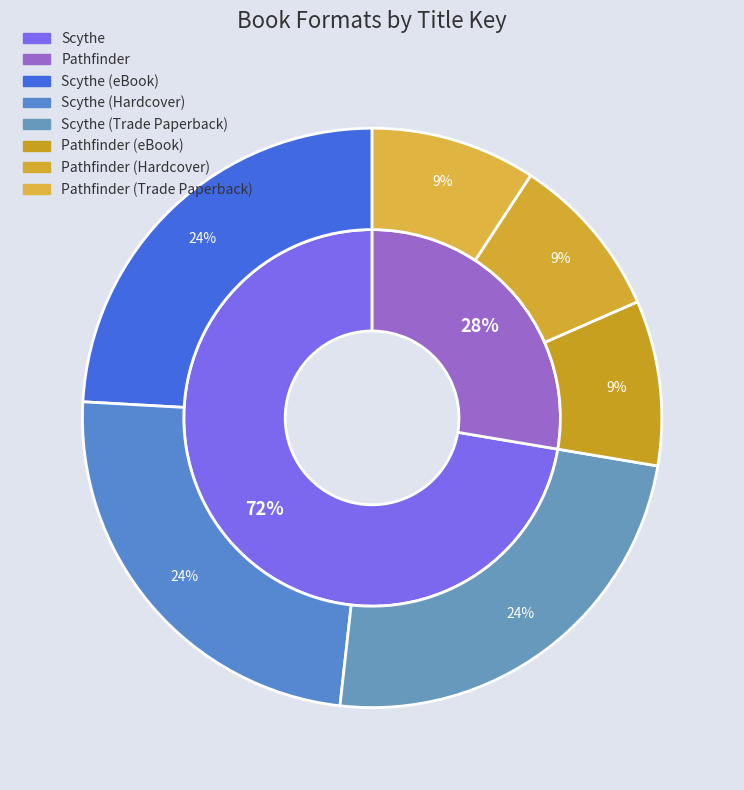

Rank the categories by value from lowest to highest.

Pathfinder (eBook), Pathfinder (Hardcover), Pathfinder (Trade Paperback), Scythe (eBook), Scythe (Hardcover), Scythe (Trade Paperback)